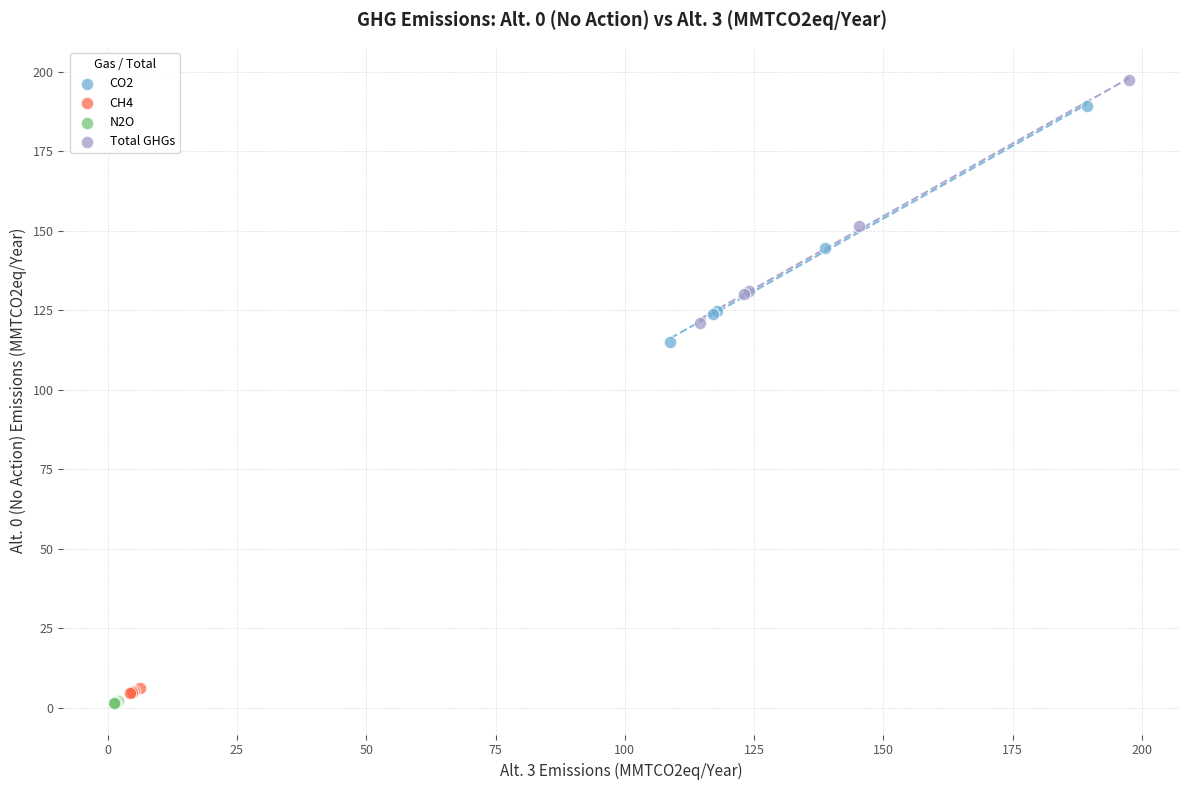

Which series reaches the minimum Y coordinate?

N2O